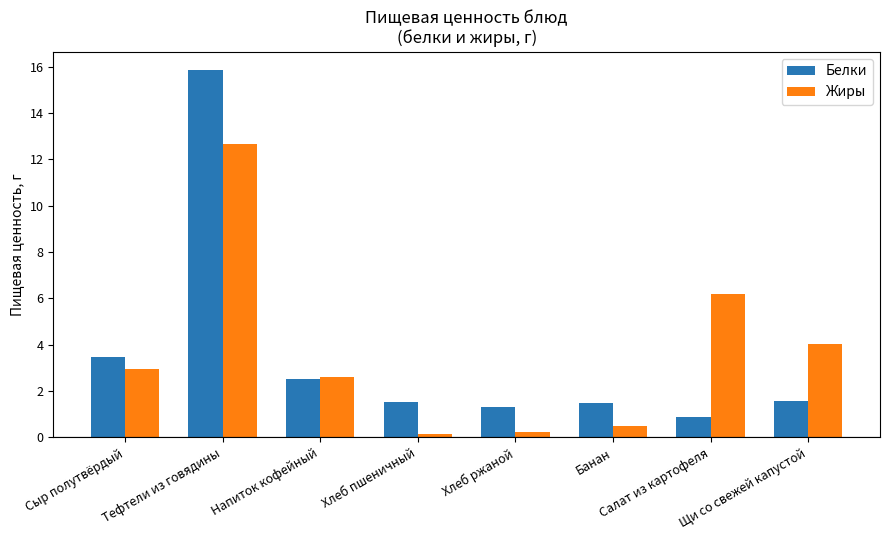

What is the sum of the Белки values at Напиток кофейный and Банан?

4.0